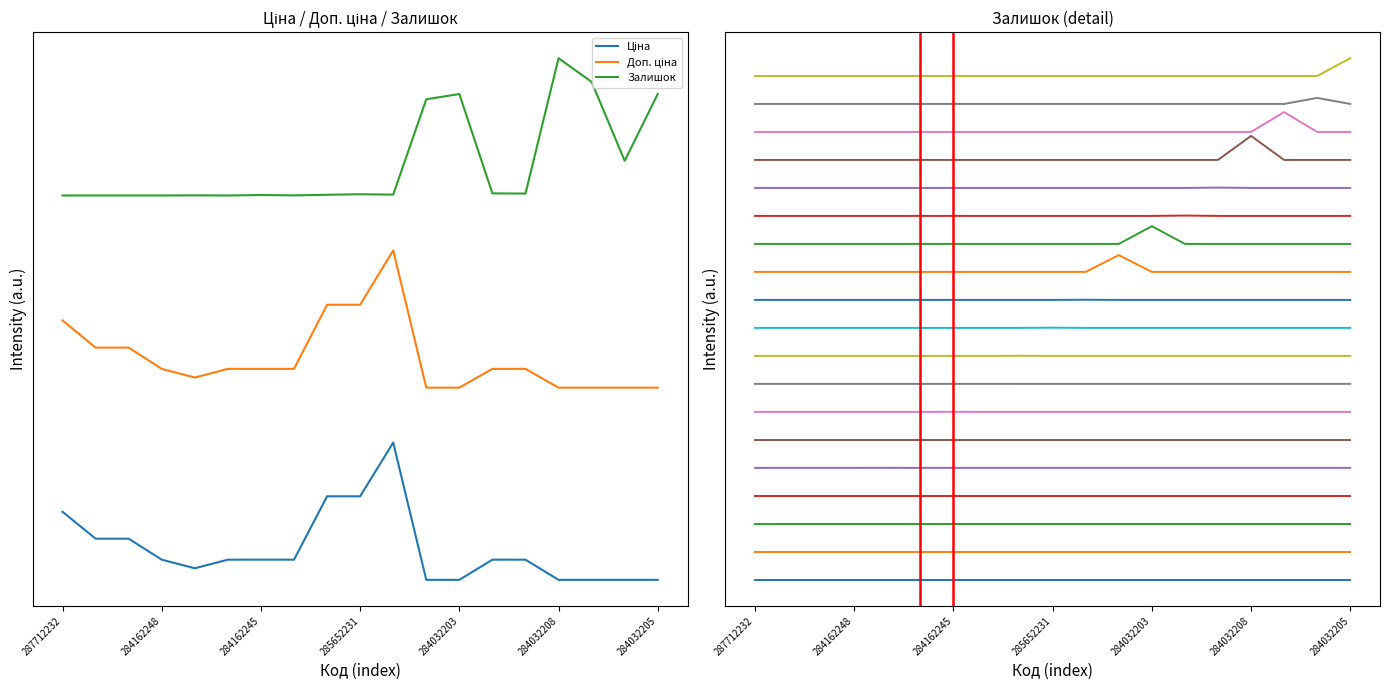

Is this an area chart (filled region under the line)?

No